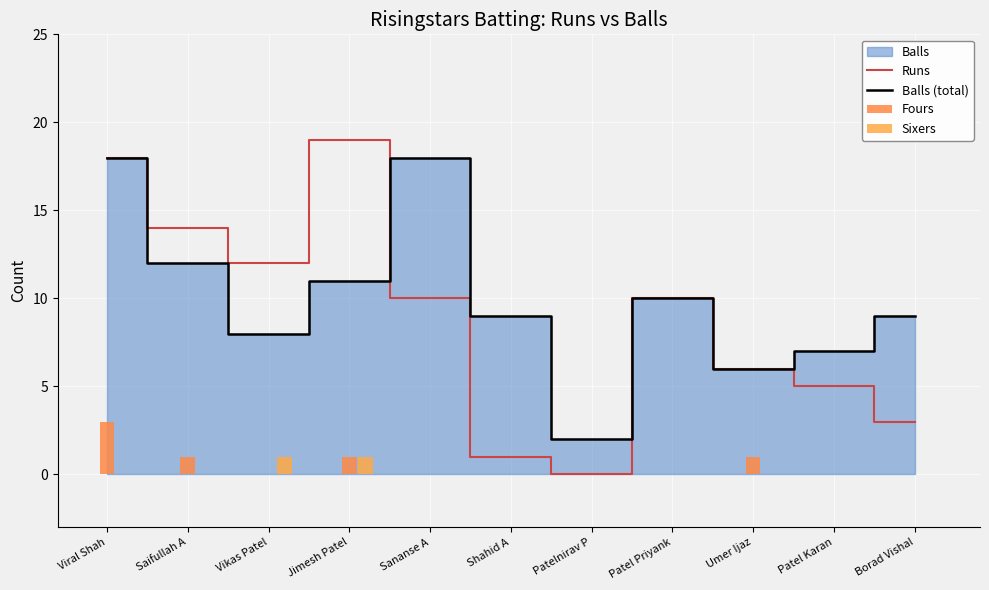

Which has a higher value, Vikas Patel or Sananse A?

Vikas Patel